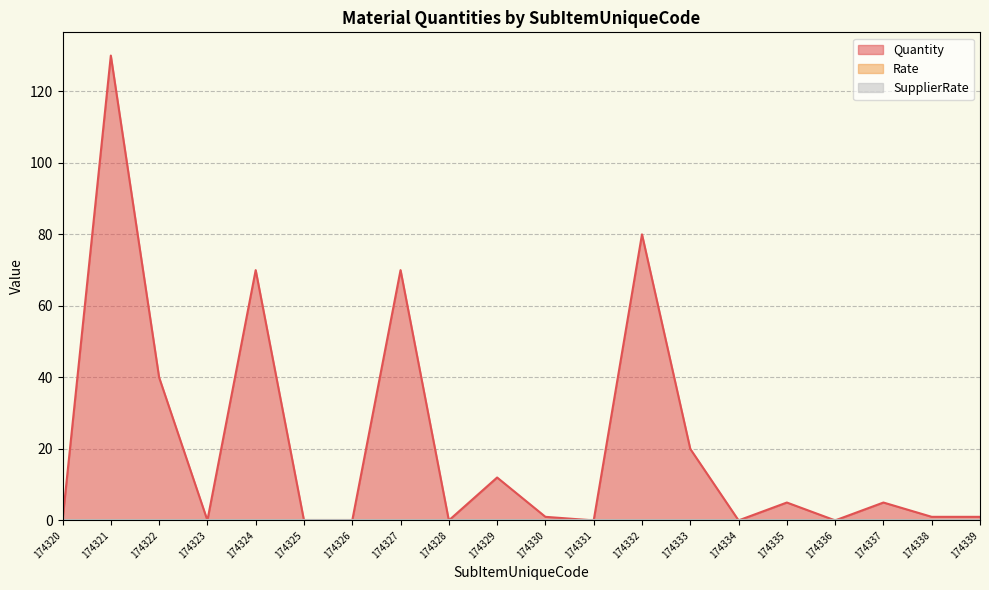

Which category has the highest value in the Rate series?

174320